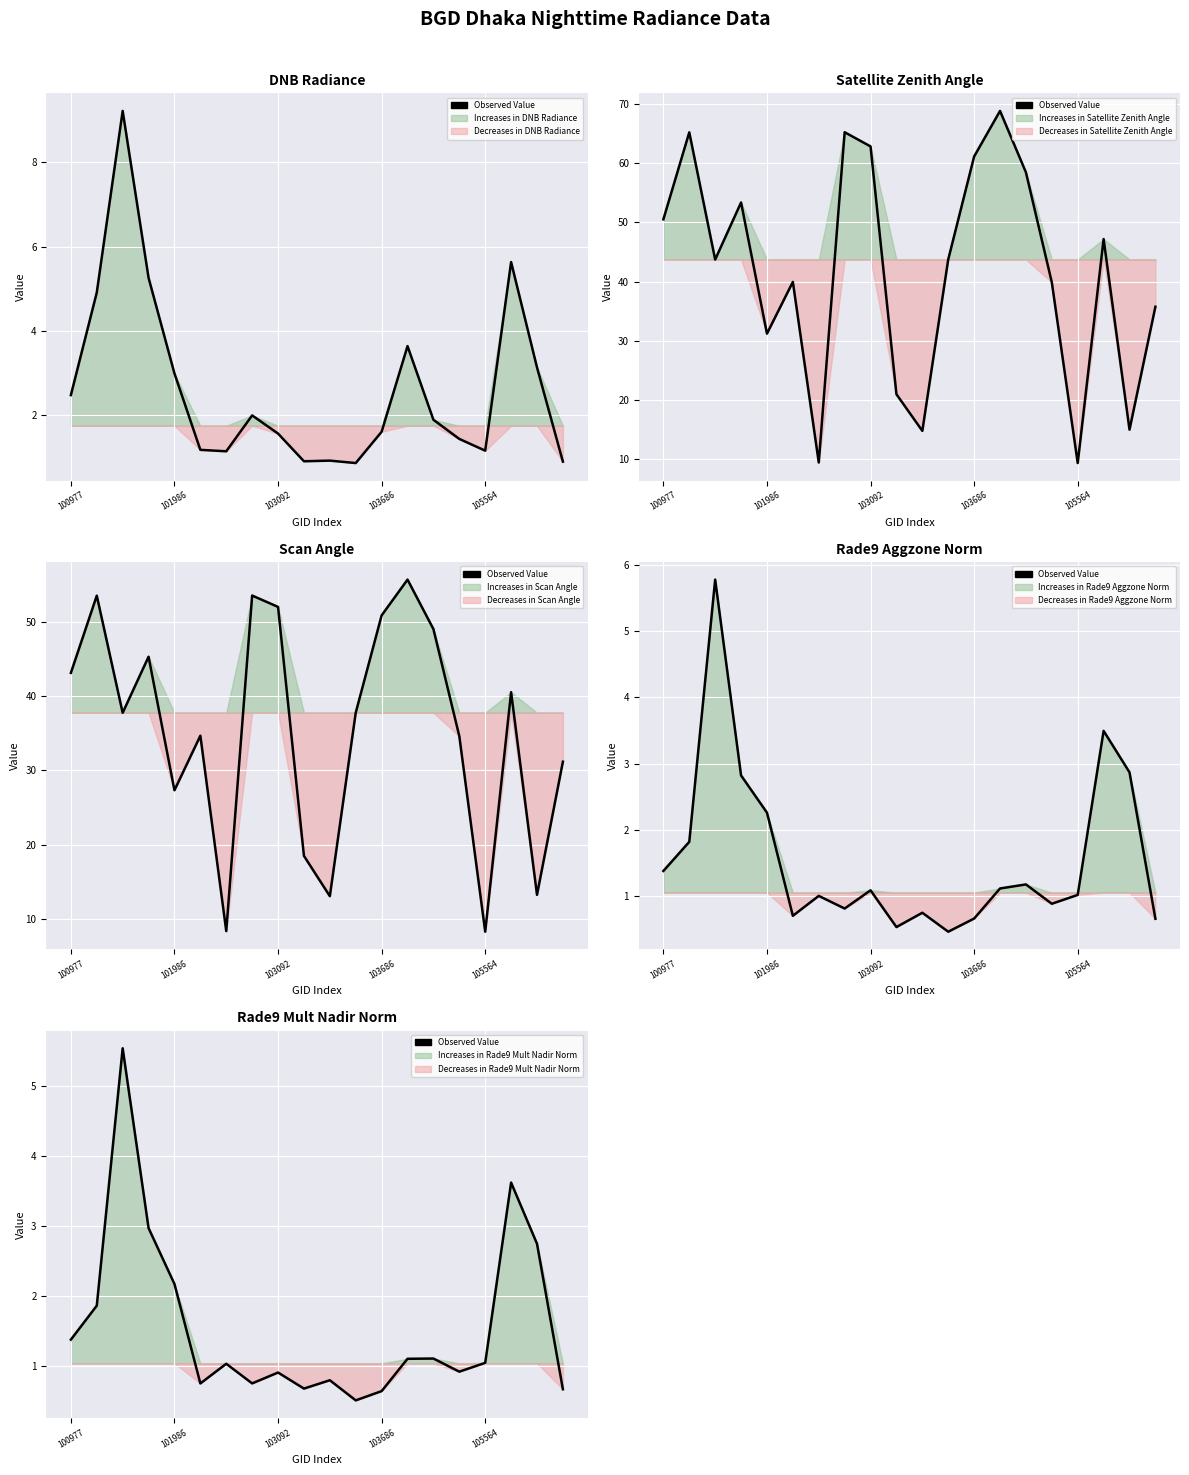

List the labels in order of value, largest first.

103092, 17, 103686, 18, 105564, 101986, 100977, 14, 13, 16, 6, 15, 8, 10, 7, 5, 9, 19, 12, 11